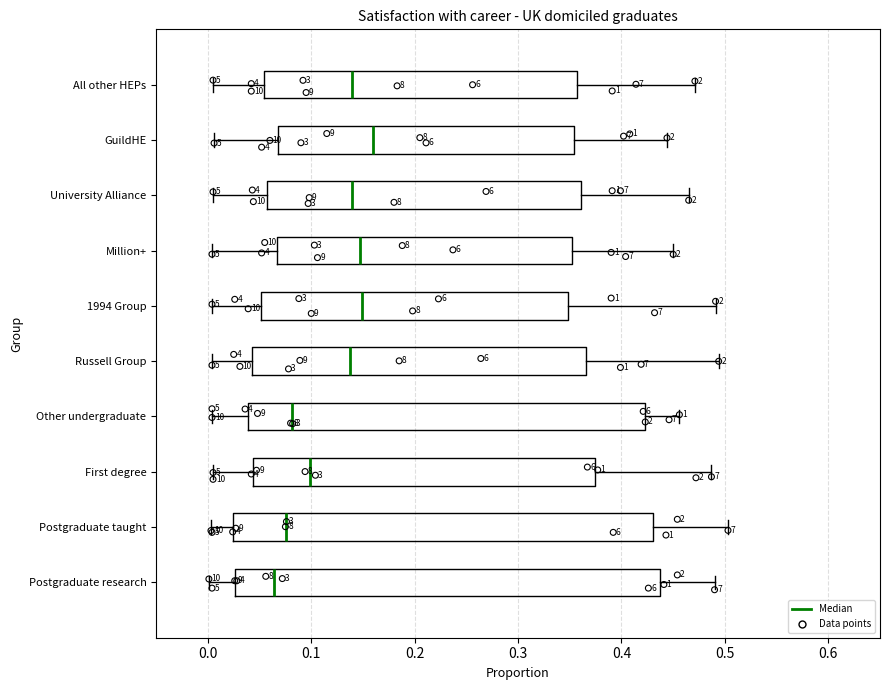

Where does the left whisker of the box for GuildHE end on the x-axis? The values are not printed on the chart, so give them approximately, as read against the axis.

0.01